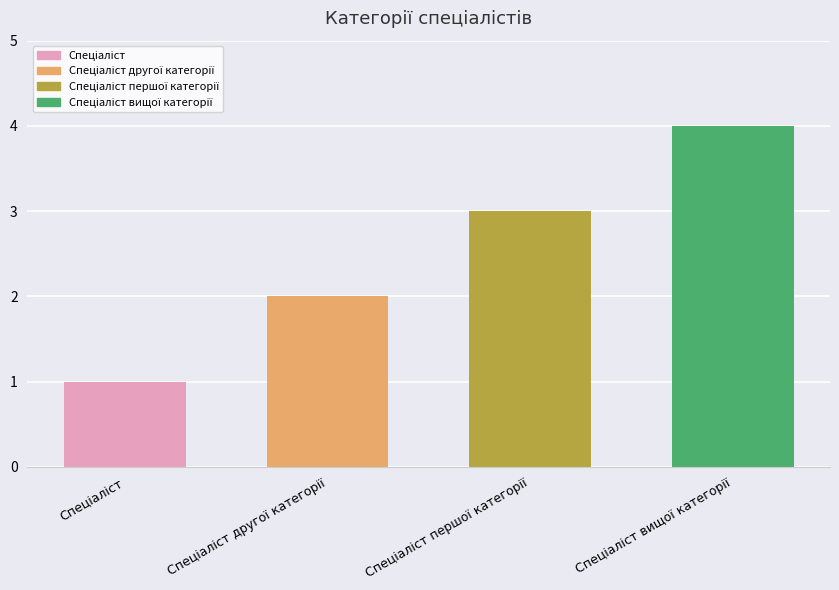

What is the difference between the maximum and minimum values?

3